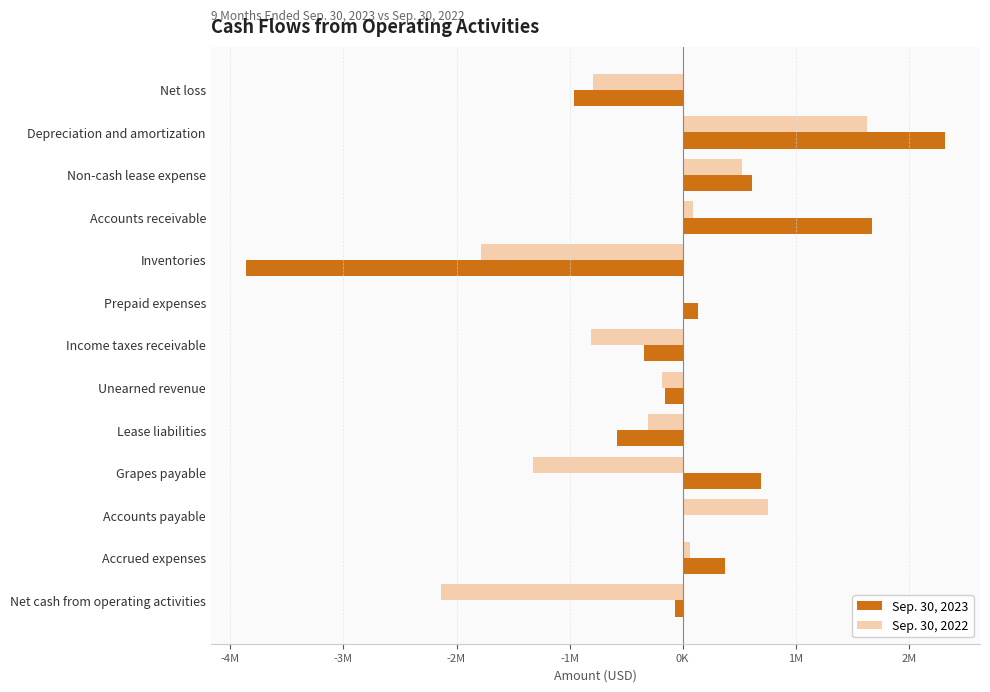

What are all the series names shown in the legend?

Sep. 30, 2023, Sep. 30, 2022